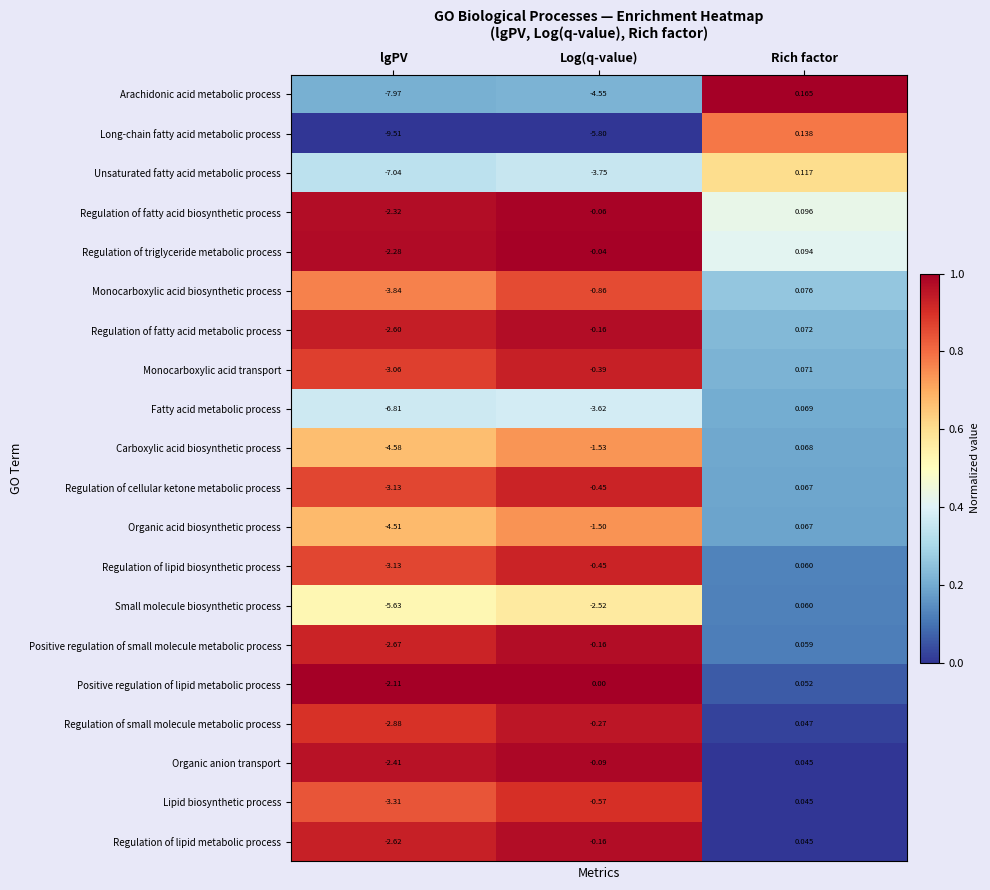

List the labels in order of Unsaturated fatty acid metabolic process value, largest first.

Rich factor, Log(q-value), lgPV